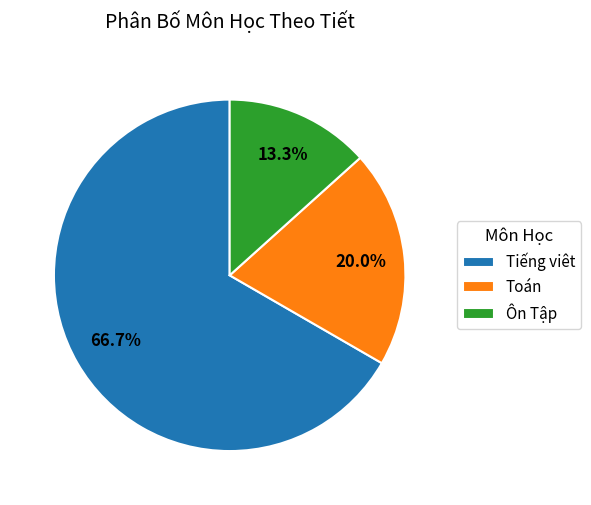

How much of the chart is everything except Tiếng viêt?

33.3%